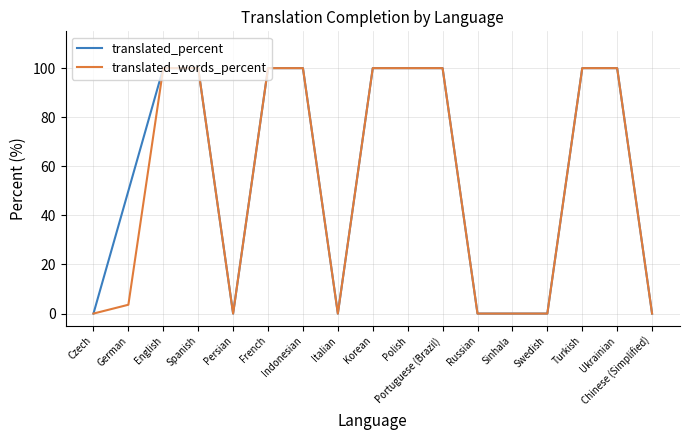

The translated_percent series shows 50.0 at German. True or false?

True